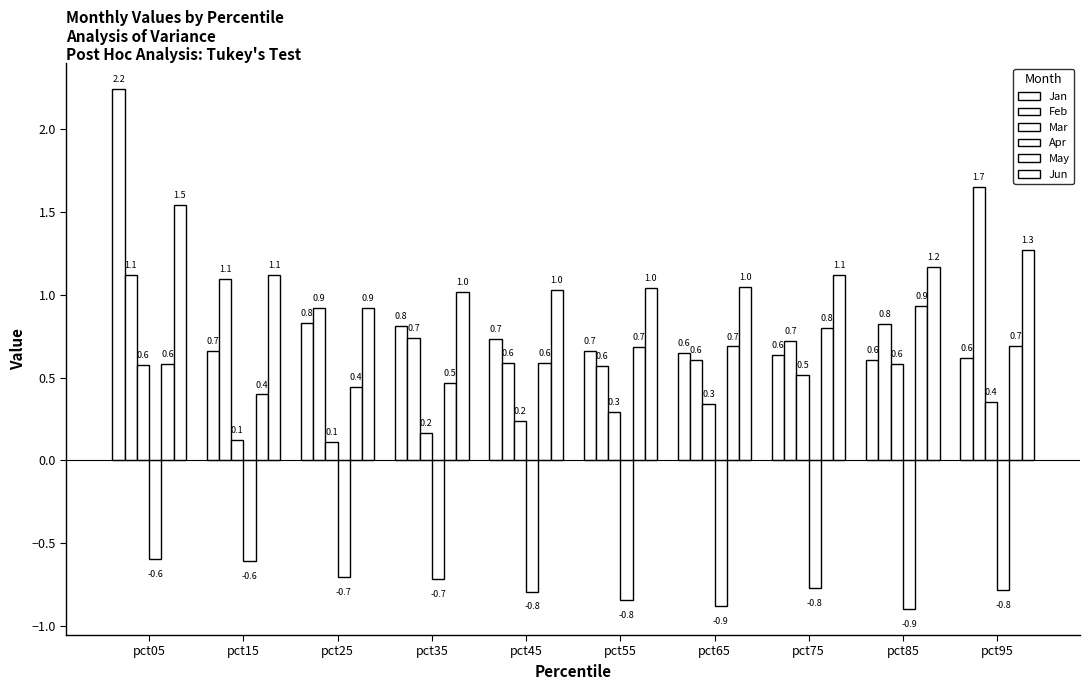

At which label does Apr reach its peak?

pct05